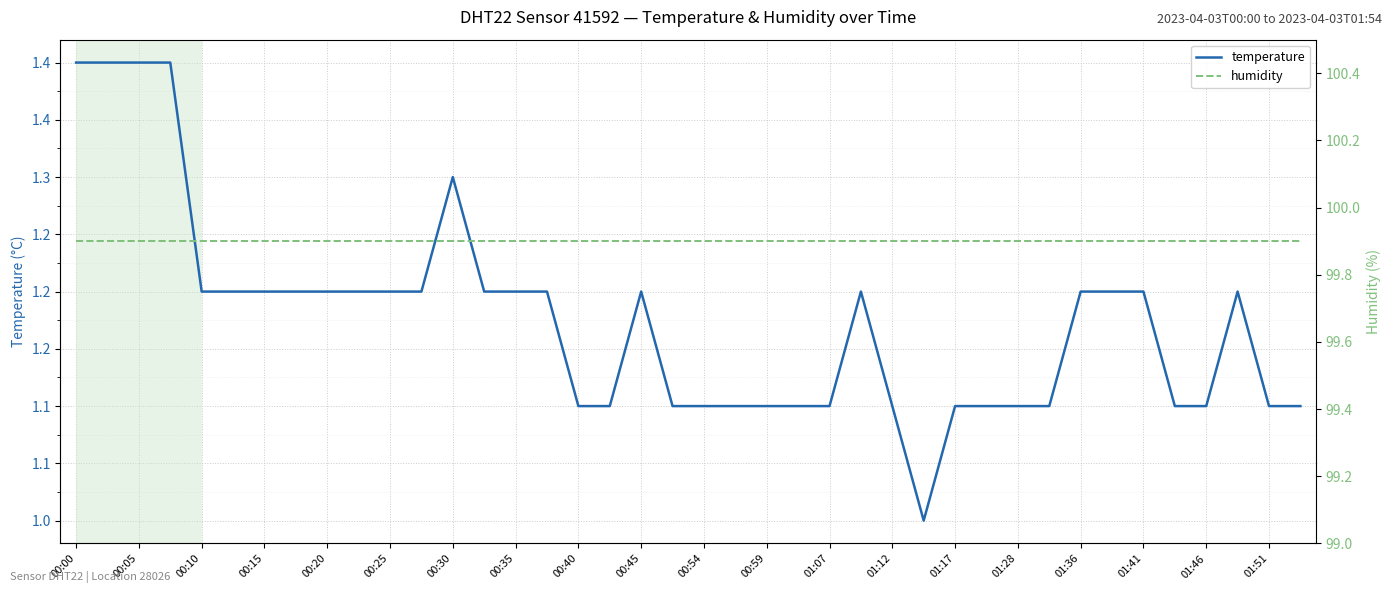

Which series has the largest range (max minus min)?

temperature